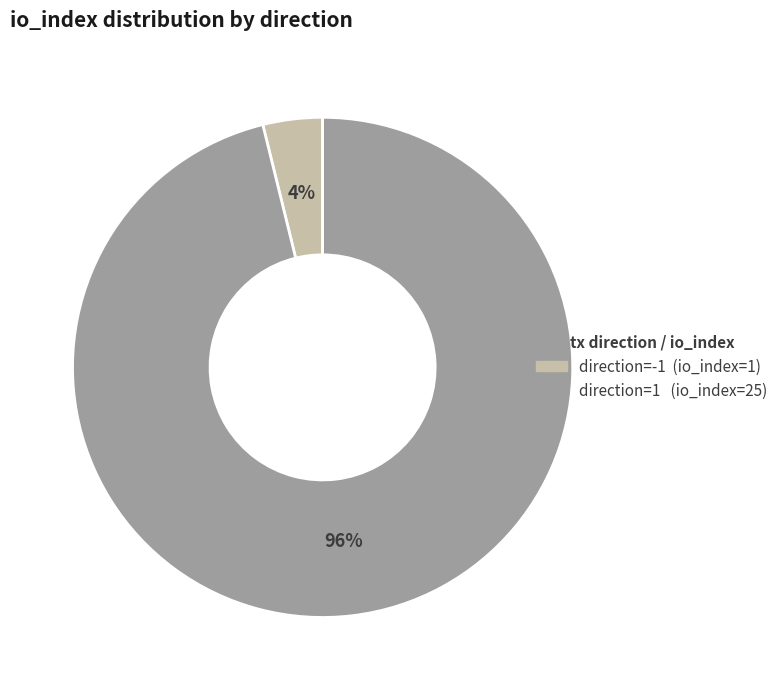

Which slice is the largest?

direction=1 (io_index=25)